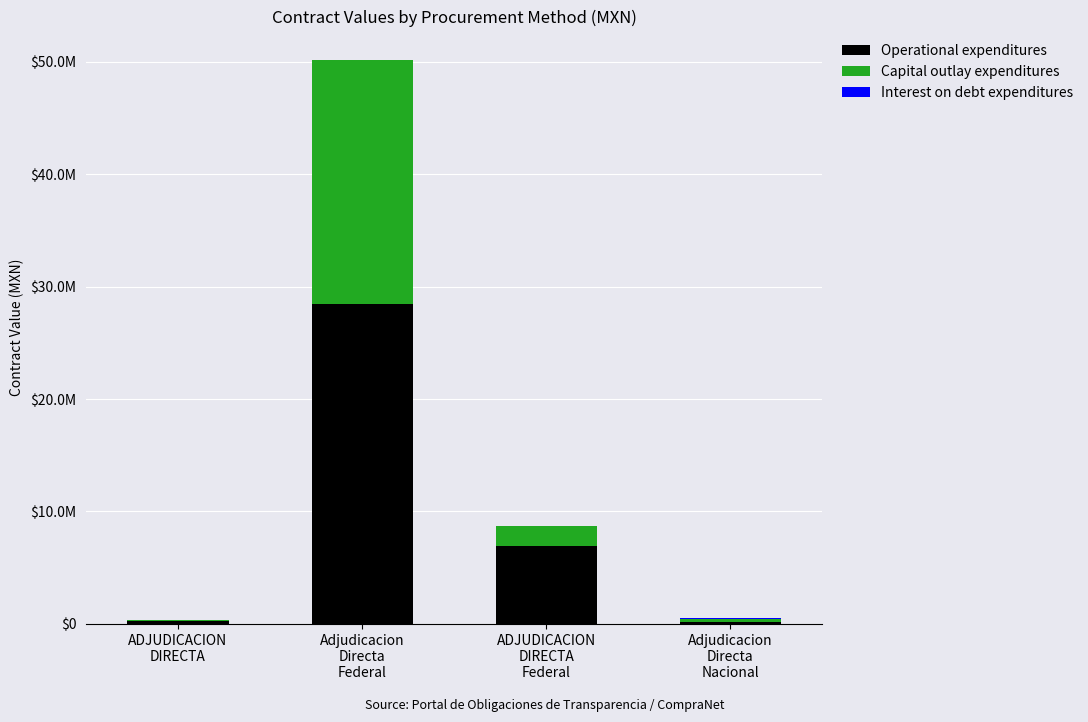

Are the bars horizontal?

No